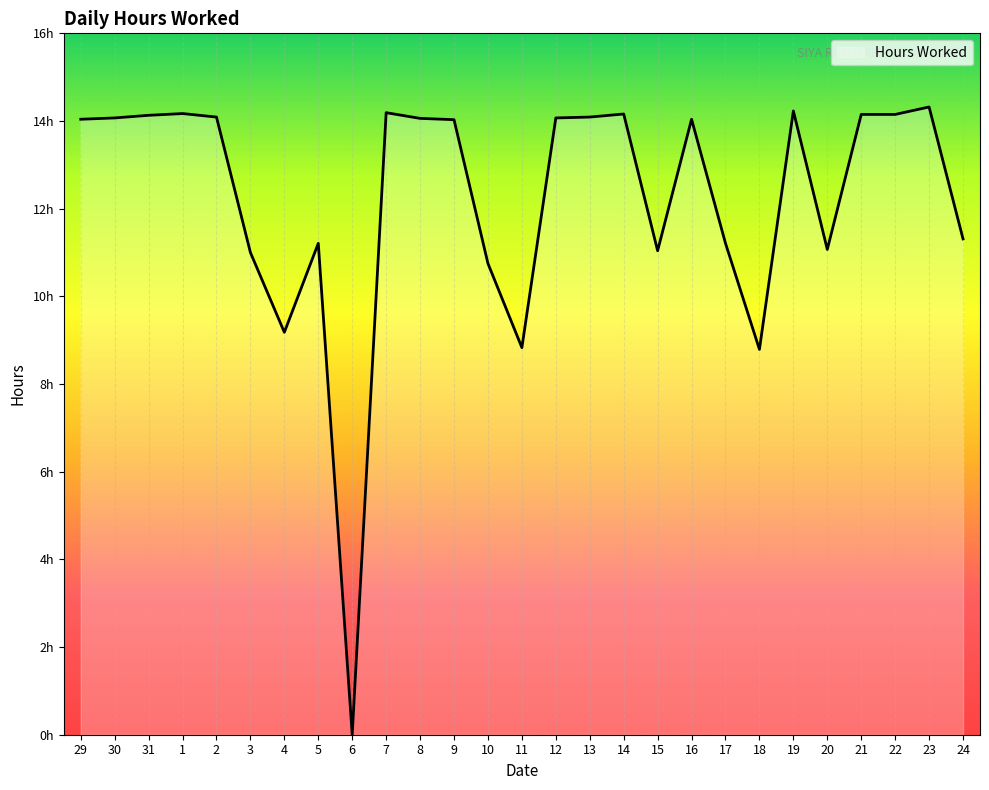

Where does the data first go above 14?

29